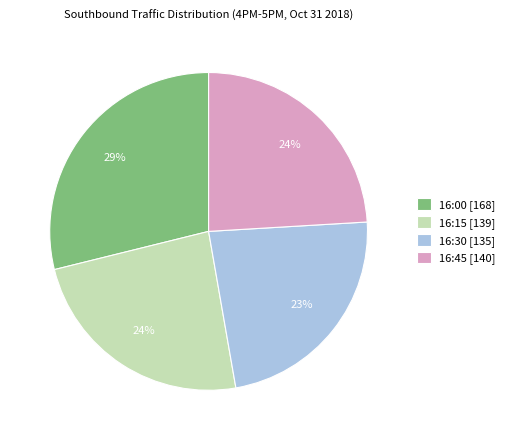

Combined, do 16:00 and 16:15 account for over 50%?

Yes